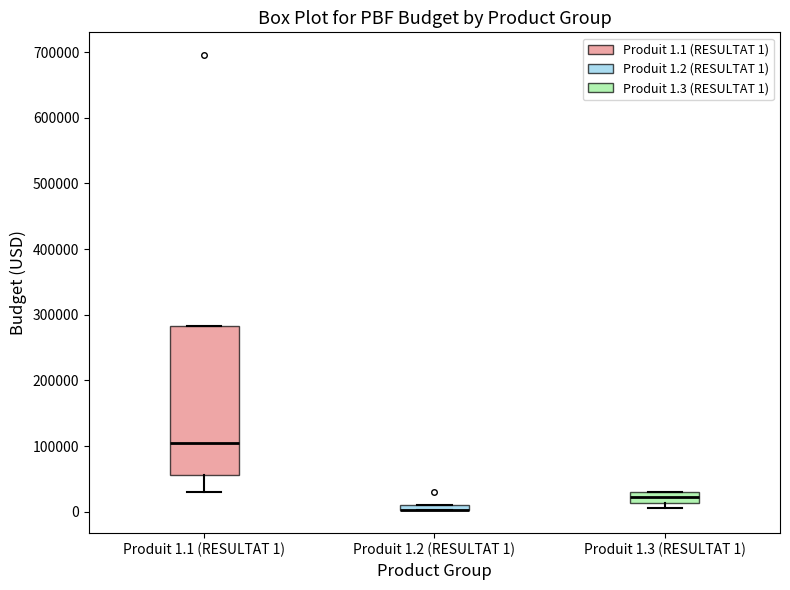

Where does the median line of the box for Produit 1.3 (RESULTAT 1) sit on the y-axis? The values are not printed on the chart, so give them approximately, as read against the axis.

20000